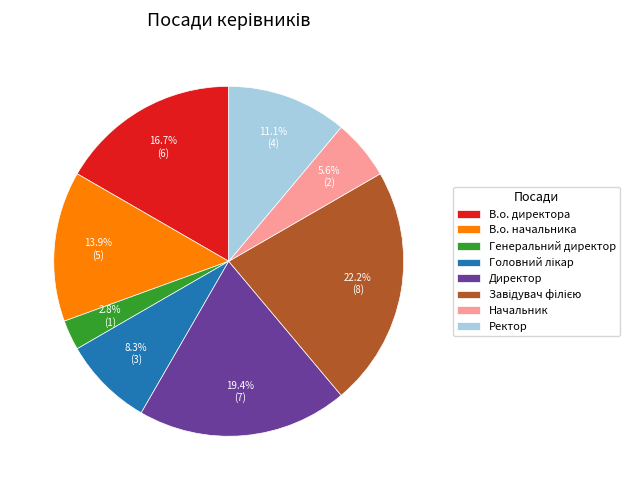

Is the sum of Начальник and Ректор greater than half?

No